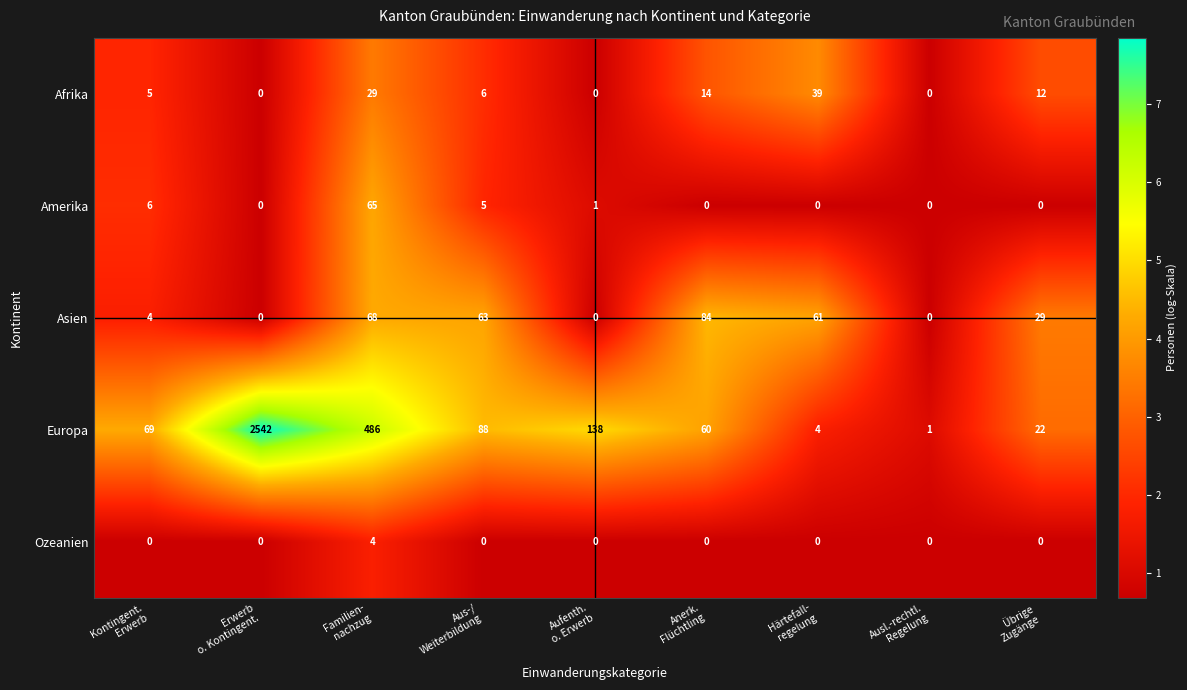

How many data points in Afrika are less than 6?

4